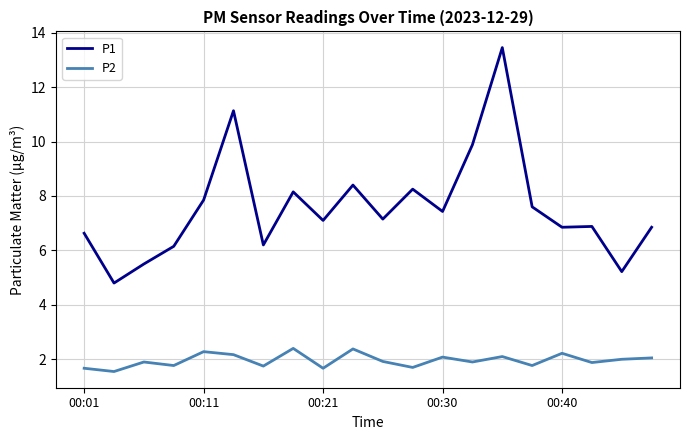

Rank the series by their average value, from highest to lowest.

P1, P2